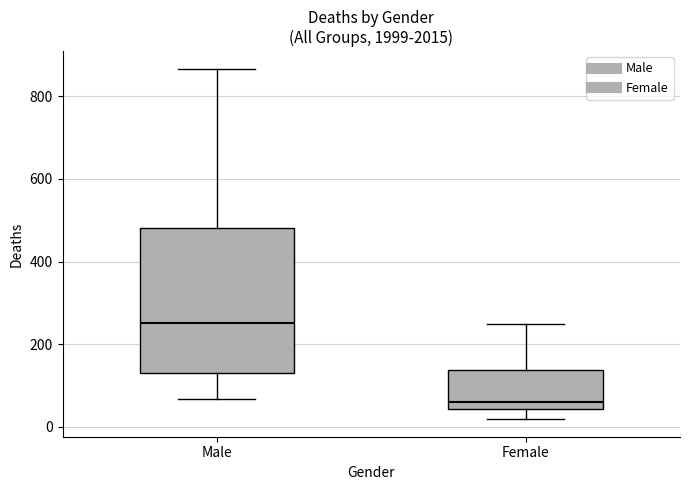

Where does the median line of the box for Female sit on the y-axis? The values are not printed on the chart, so give them approximately, as read against the axis.

60